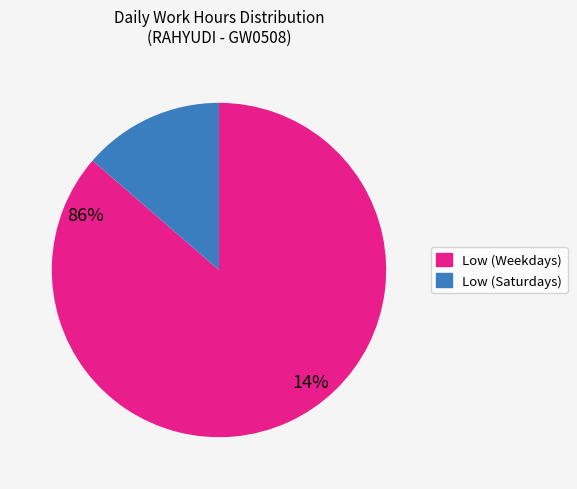

Is there a majority slice in this chart?

Yes